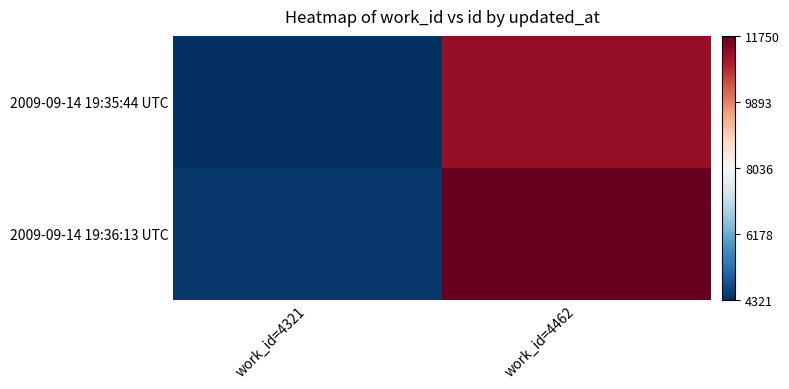

Which label corresponds to the smallest value in the chart?

work_id=4321